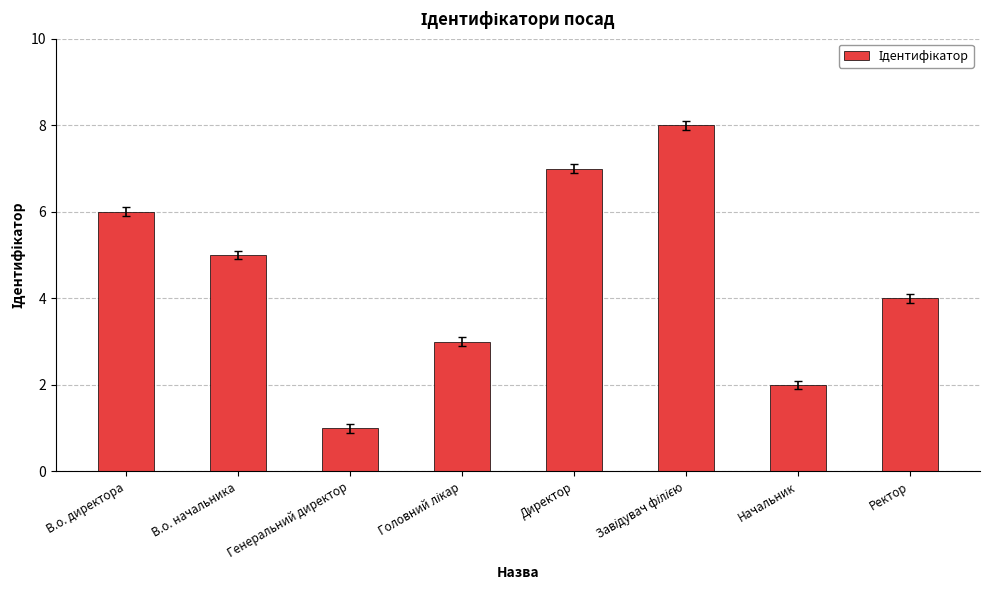

Is it true that the value at Ректор is 4?

True